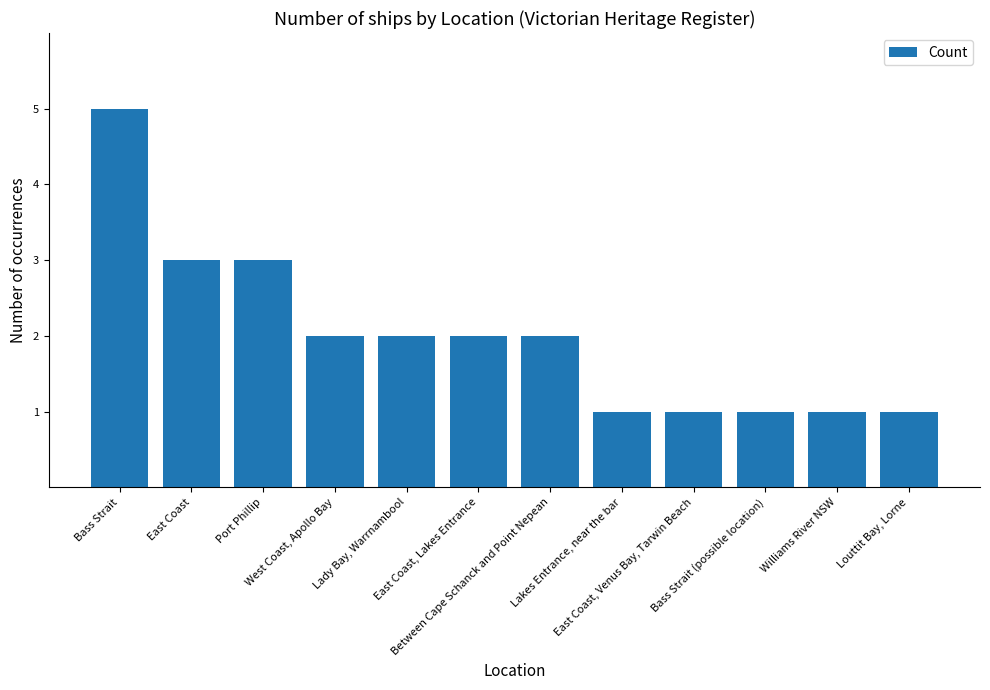

What is the value of the 9th bar from the left?

1